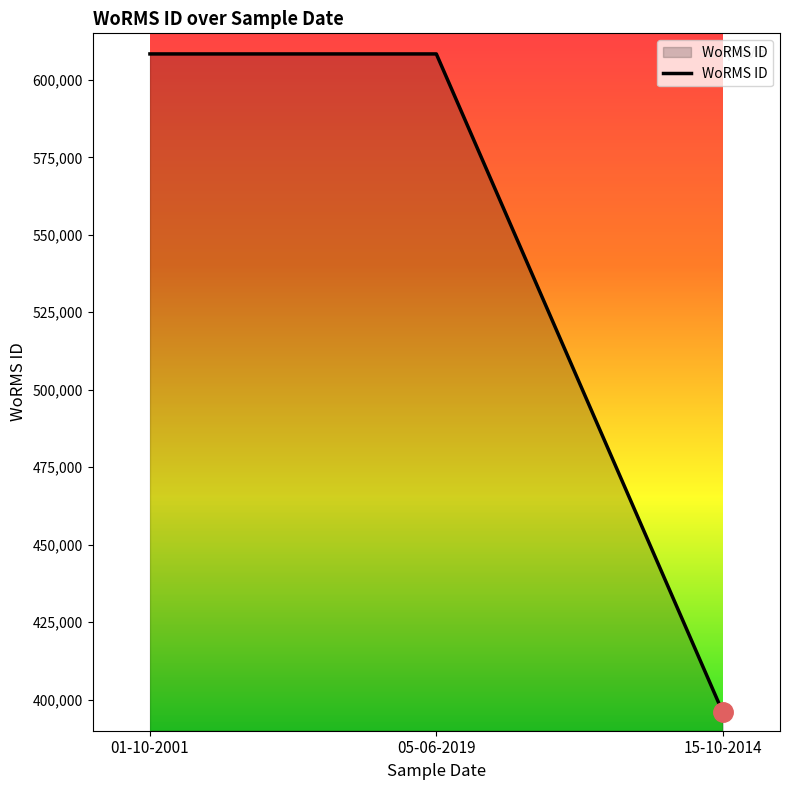

The value at 01-10-2001 is 608356. True or false?

True